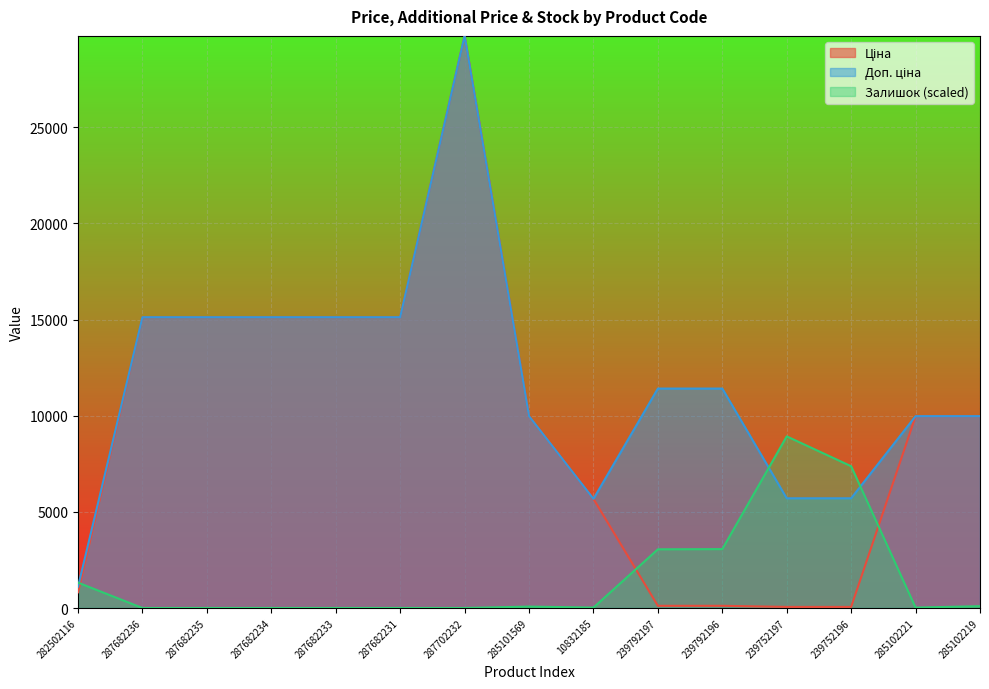

Which category has the lowest value in the Залишок series?

287682236